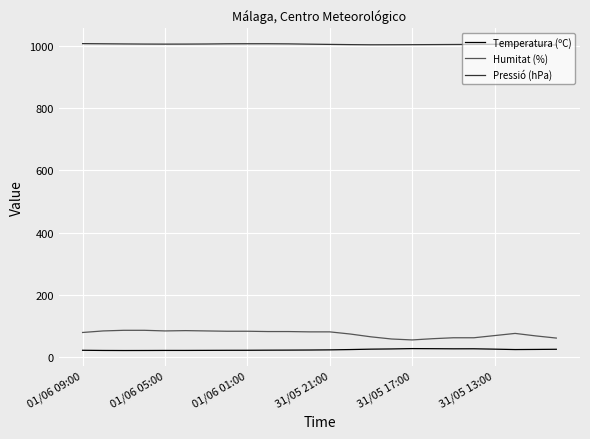

List the series in order of their peak value, lowest first.

Temperatura (ºC), Humitat (%), Pressió (hPa)